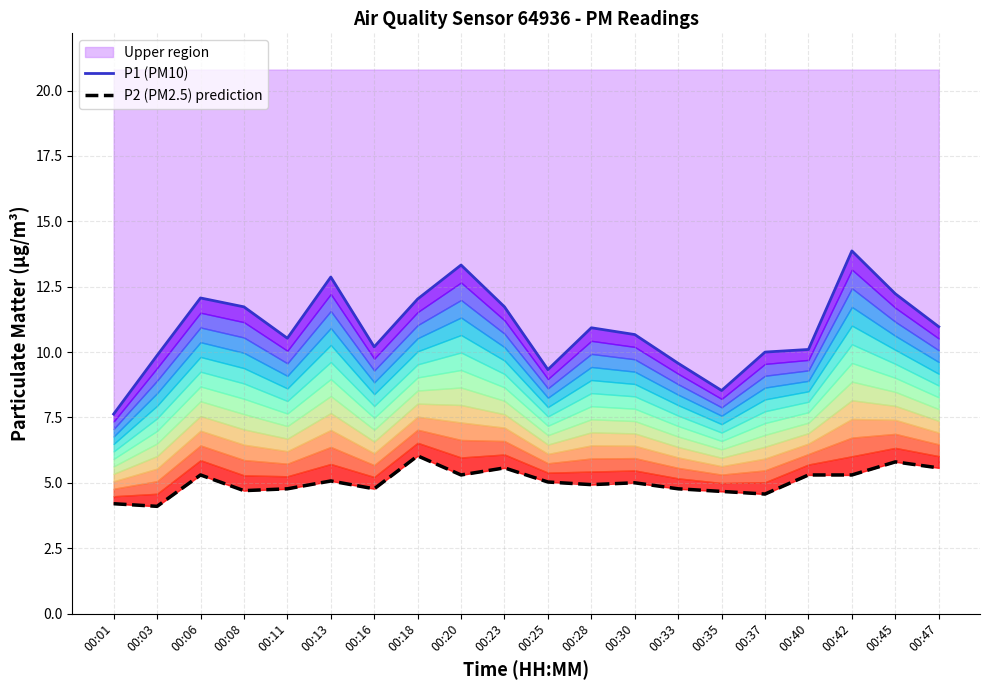

Which series has the largest range (max minus min)?

P1 (PM10)